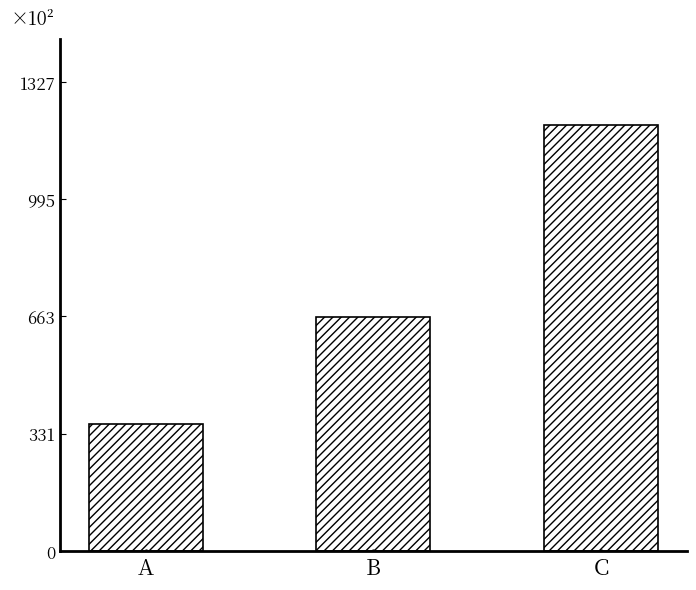

What is the change in value from A to B?

+305